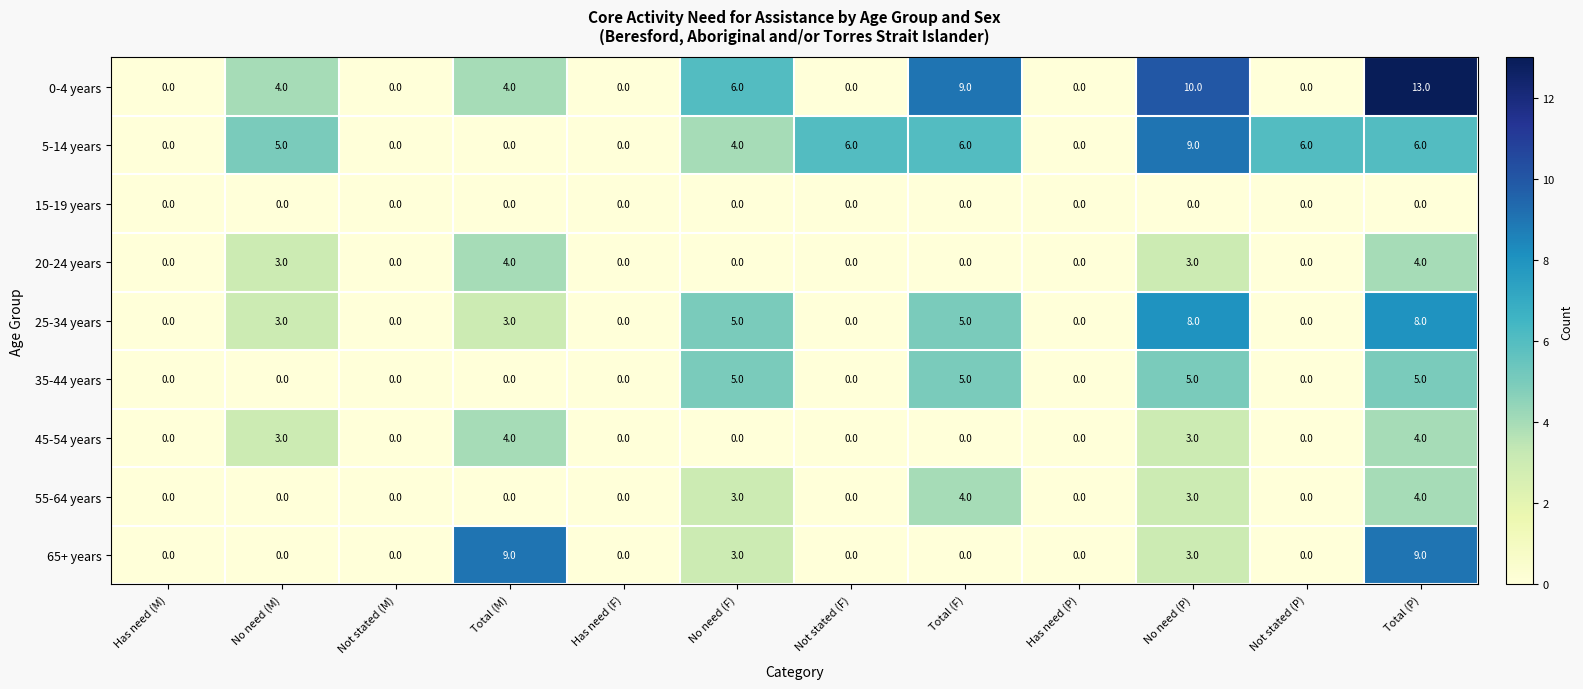

What is the greatest value displayed?

13